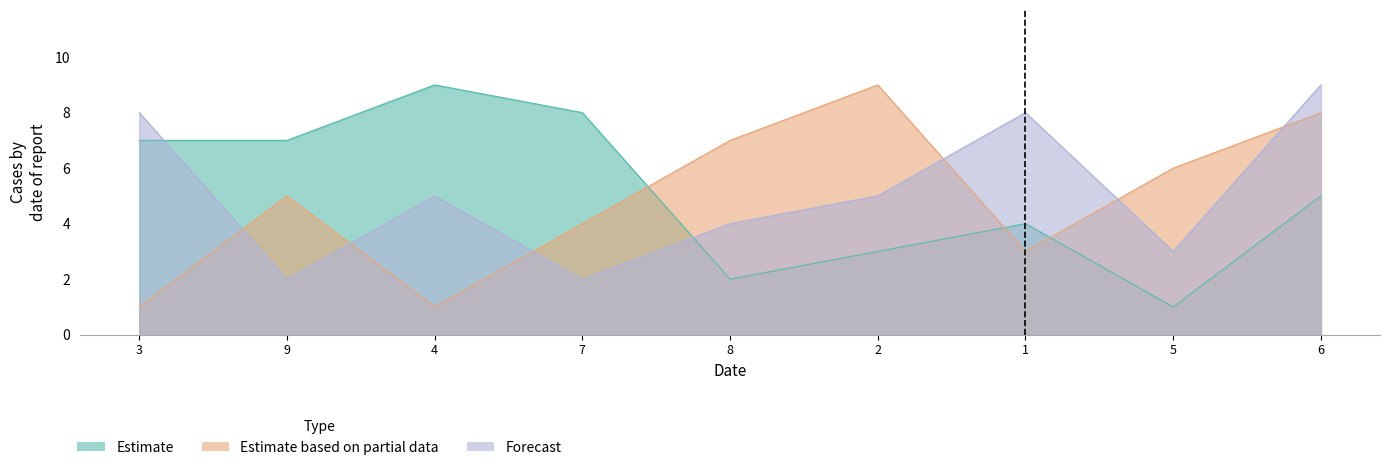

How many interior local valleys does the Estimate series have?

2